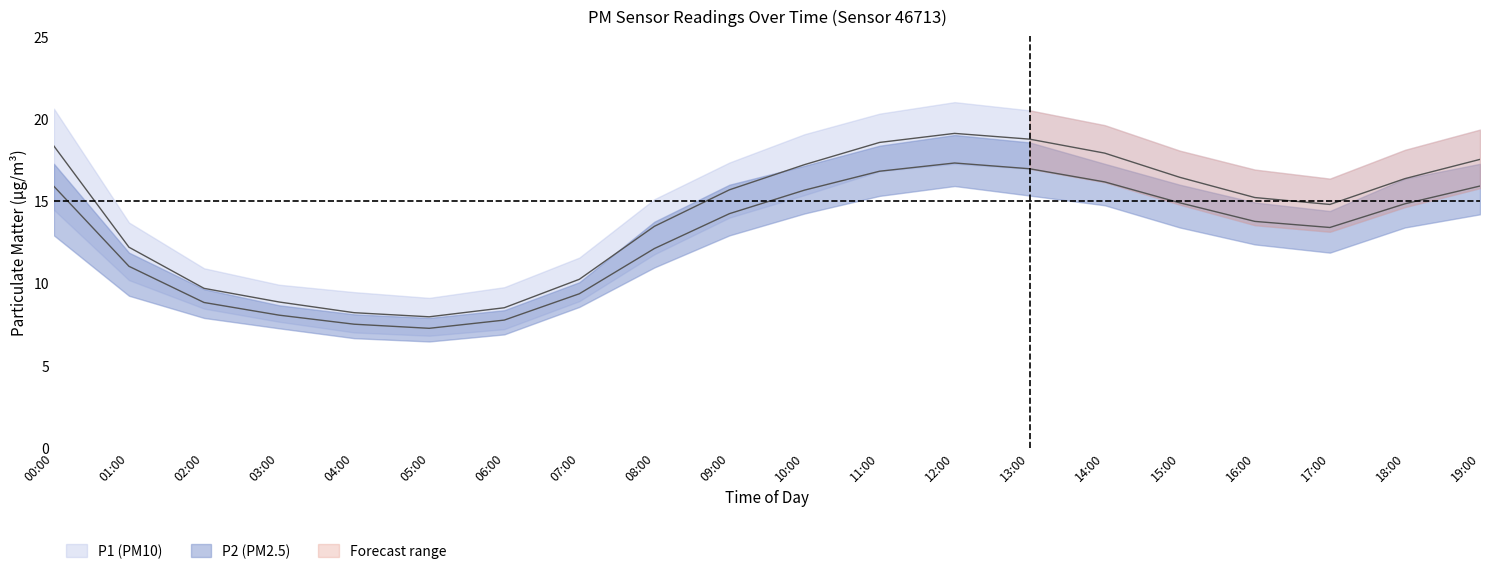

How many lines are shown in the chart?

6